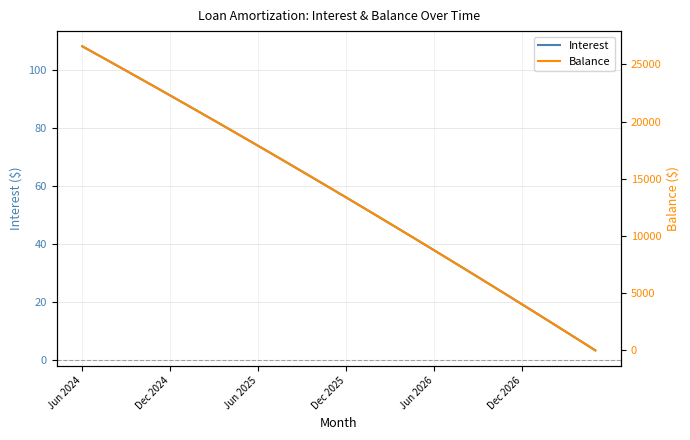

Which category has the highest value in the Interest series?

Jun 2024